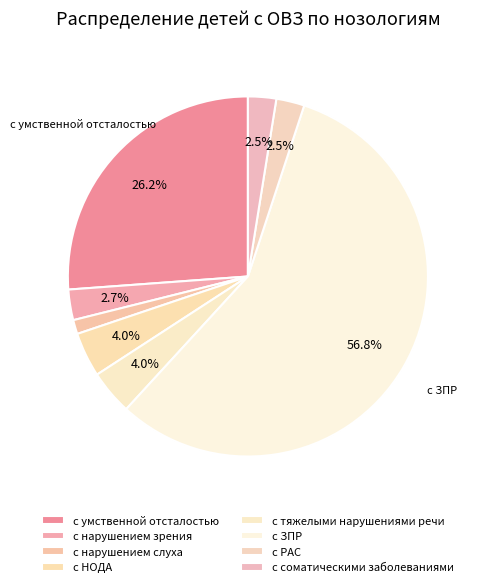

What is the ratio of the value at с РАС to the value at с тяжелыми нарушениями речи?

0.6